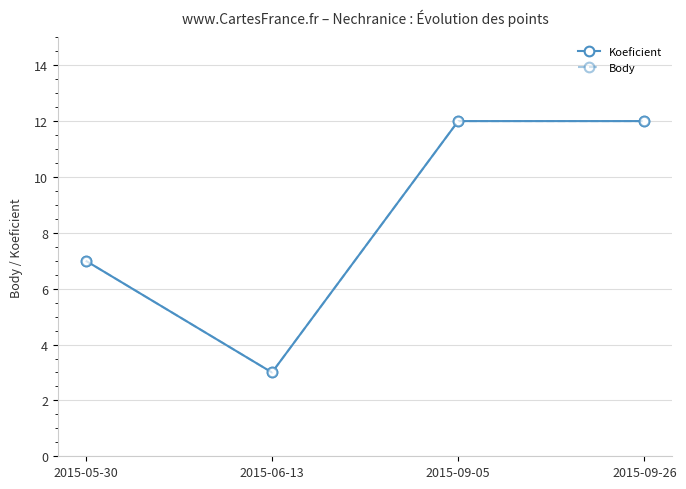

True or false: Koeficient and Body cross at least once.

False